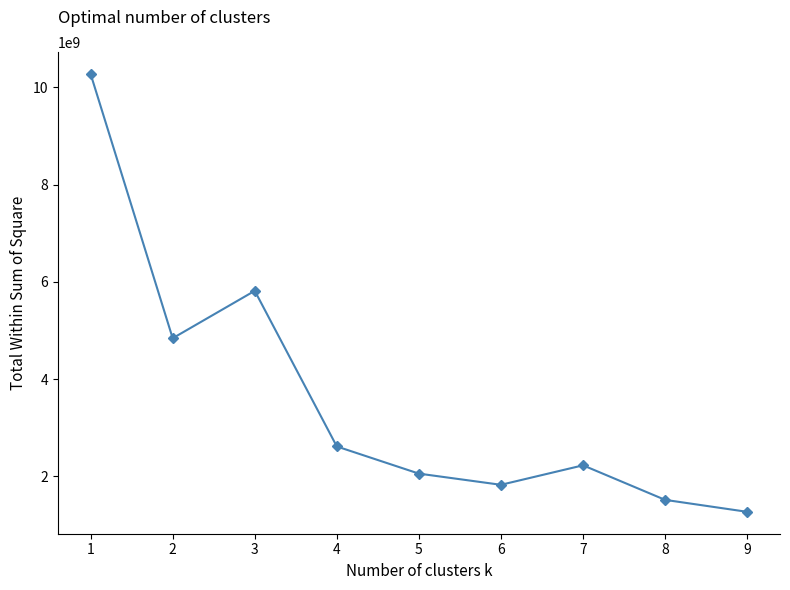

What is the value of the 4th point from the left?

2613240418.1